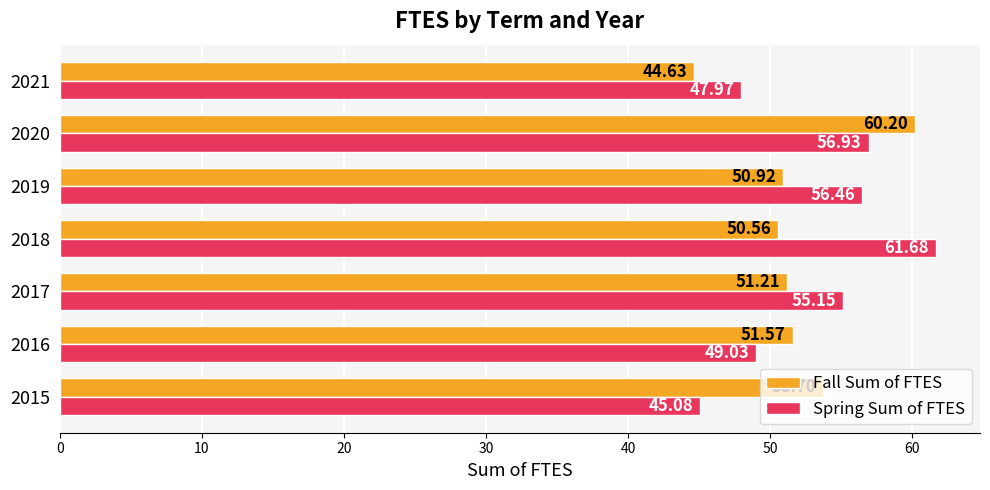

What is the spread (max minus min) of values at 2017?

3.9